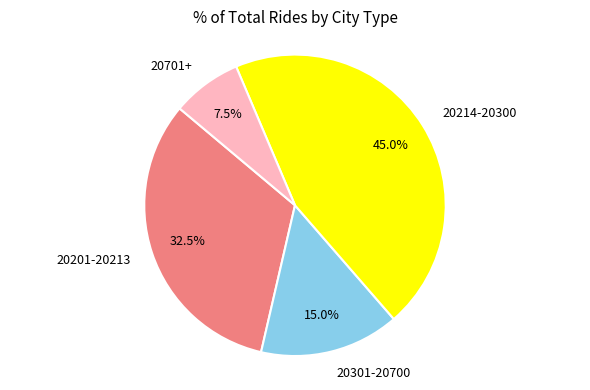

How many slices are in this pie chart?

4